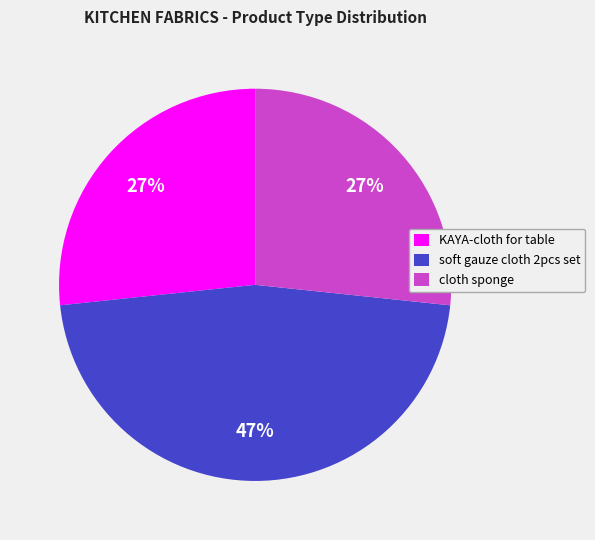

Is cloth sponge the majority of the pie?

No